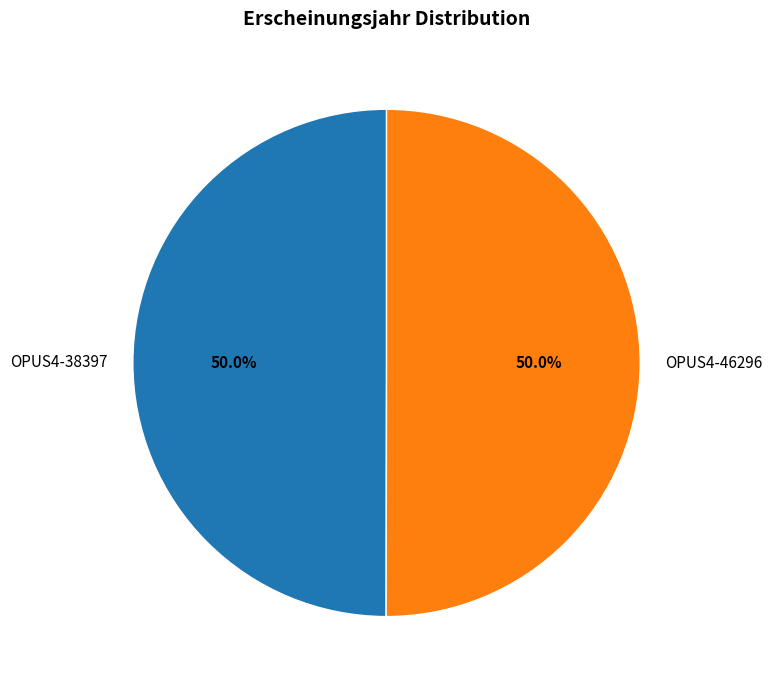

What is the ratio of the value at OPUS4-46296 to the value at OPUS4-38397?

1.0